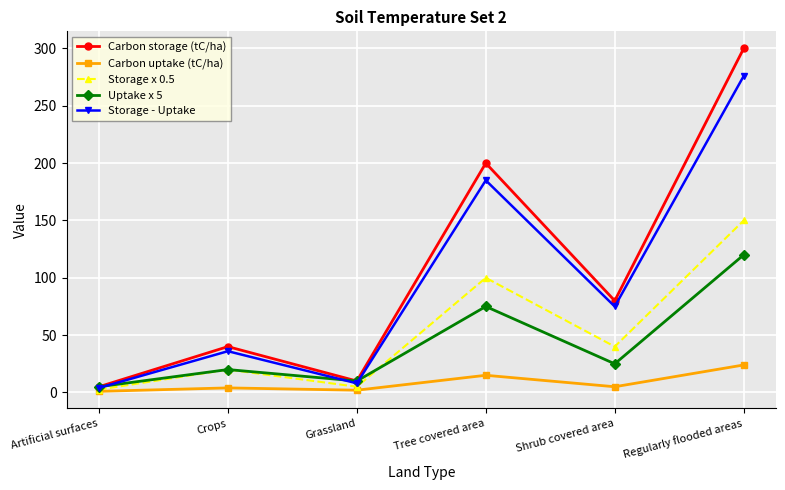

Which series has the largest range (max minus min)?

Carbon storage (tC/ha)